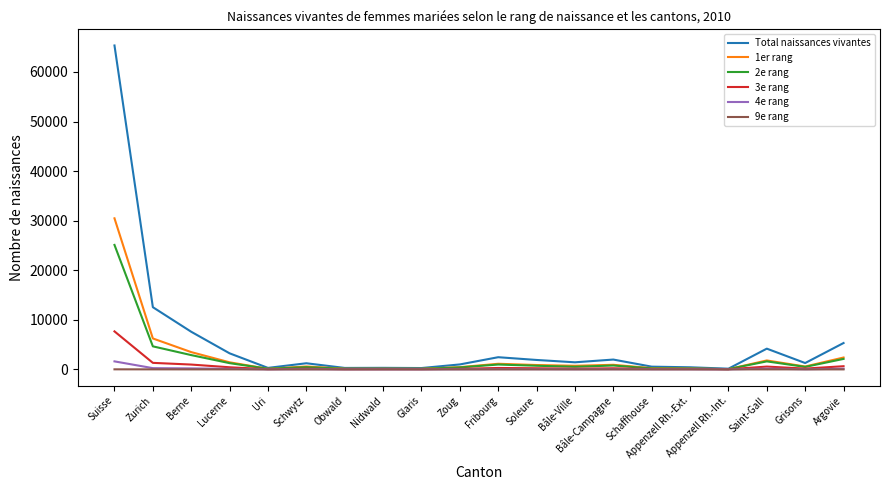

Which series has the widest spread of values?

Total naissances vivantes